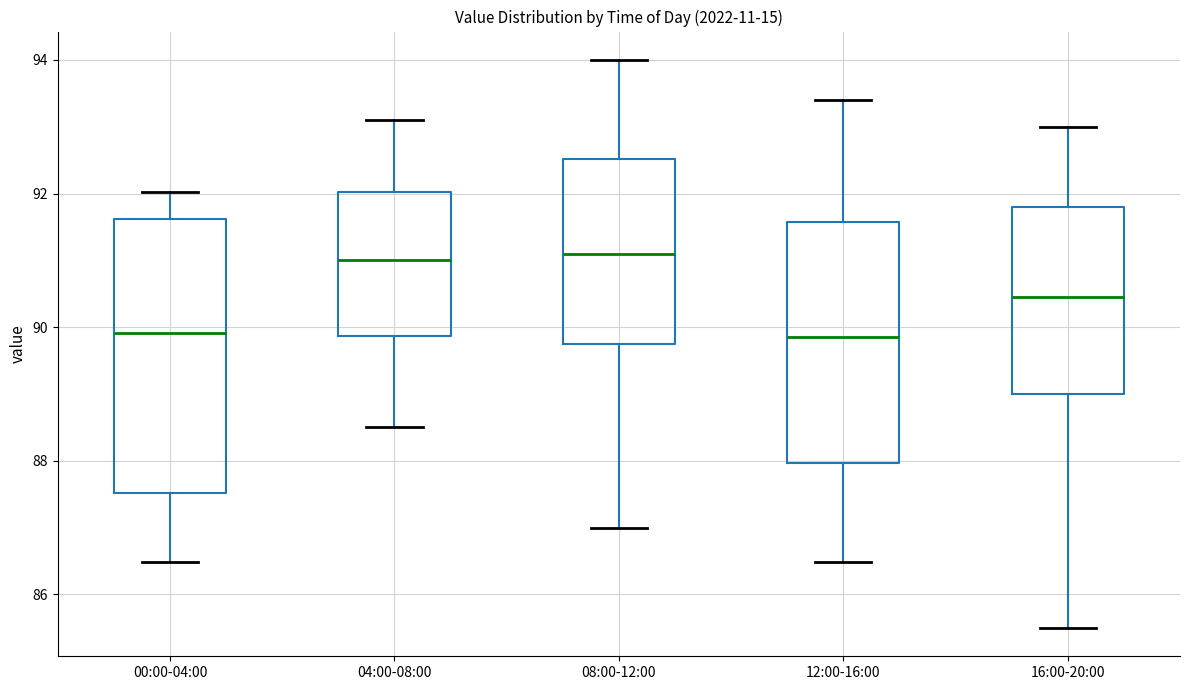

Reading left to right, read every box against the y-axis: the position of its median line, the range the box covers, and the ends of its whiskers. The values are not printed on the chart, so give them approximately, as read against the axis.

00:00-04:00: median 90.0, box 87.6 to 91.6, whiskers 86.4 to 92.0
04:00-08:00: median 91.0, box 89.8 to 92.0, whiskers 88.6 to 93.2
08:00-12:00: median 91.2, box 89.8 to 92.6, whiskers 87.0 to 94.0
12:00-16:00: median 89.8, box 88.0 to 91.6, whiskers 86.4 to 93.4
16:00-20:00: median 90.4, box 89.0 to 91.8, whiskers 85.6 to 93.0